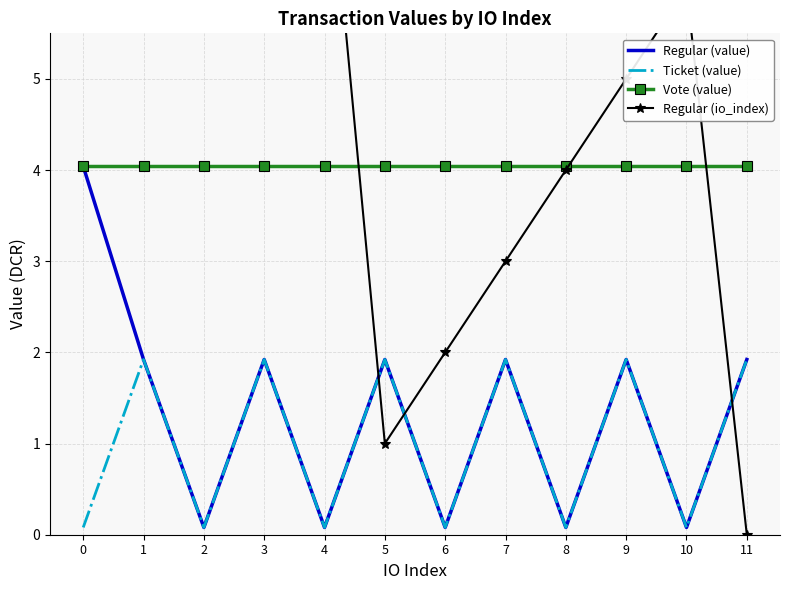

What is the average value of the Regular (io_index) series?

5.4